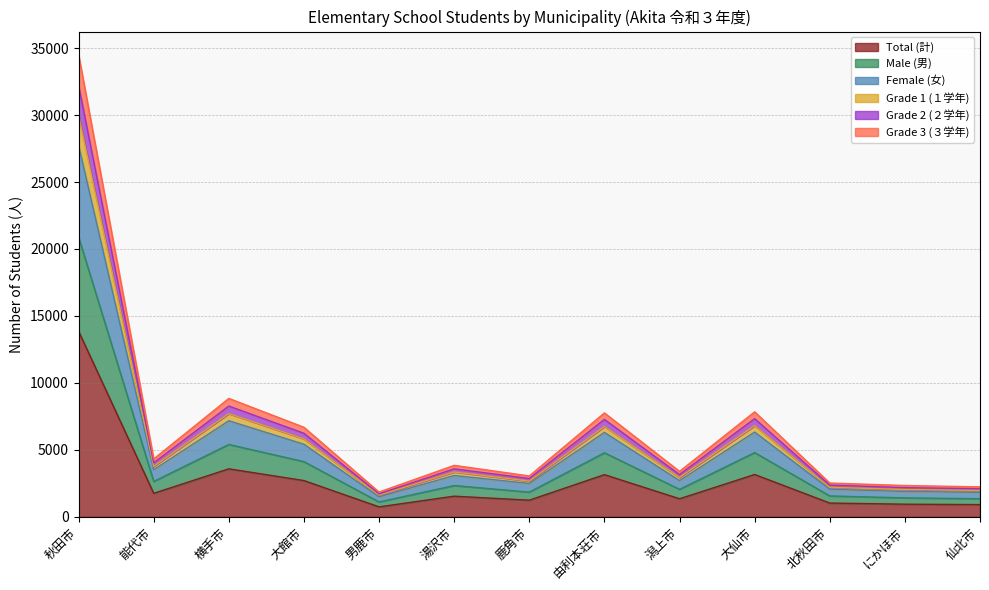

The Total (計) series shows 2228 at 横手市. True or false?

False